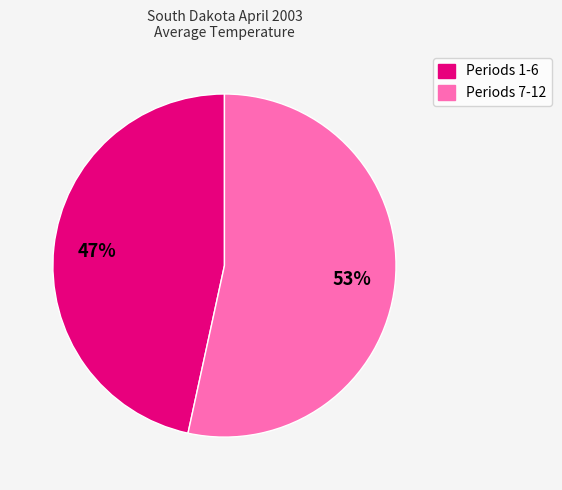

To the nearest percent, what is the average slice percentage?

50%